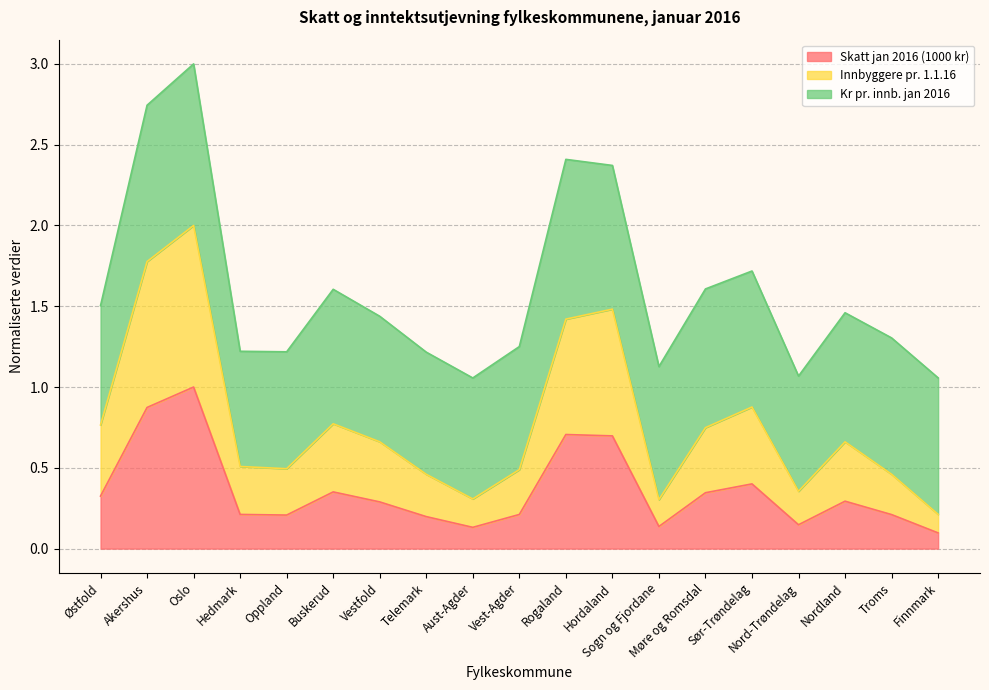

What is the total value across all series at Nord-Trøndelag?

1.1